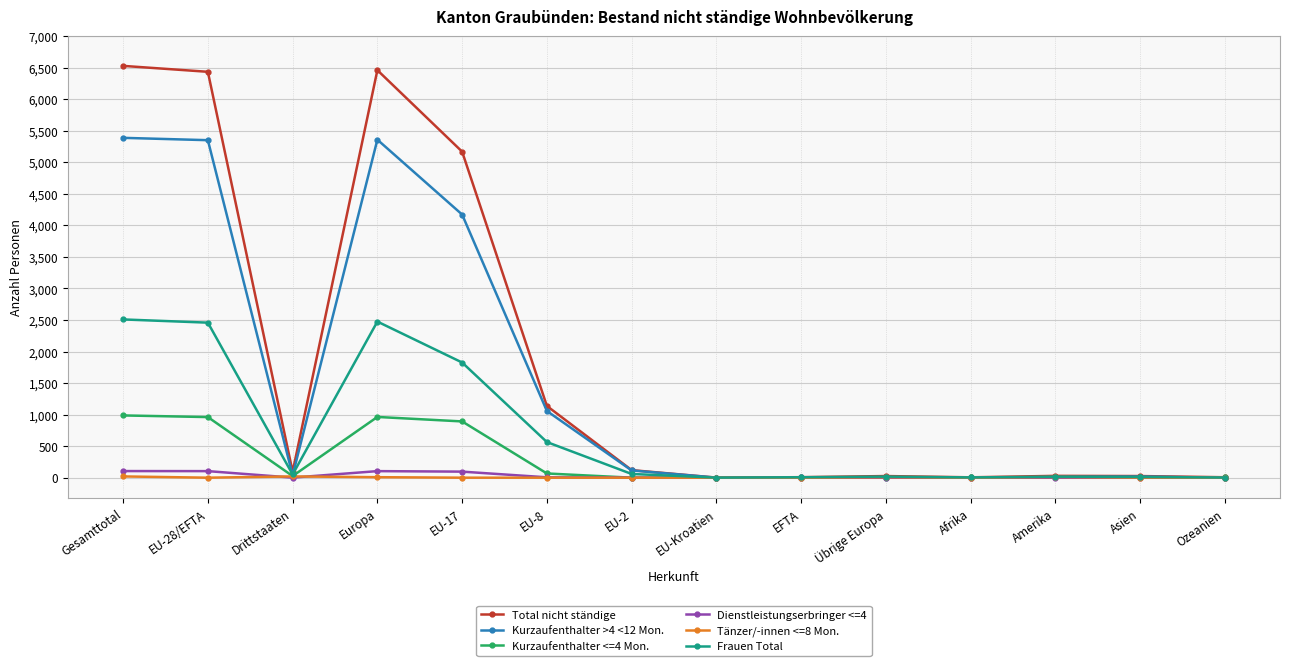

What is the label of the 6th point from the right?

EFTA